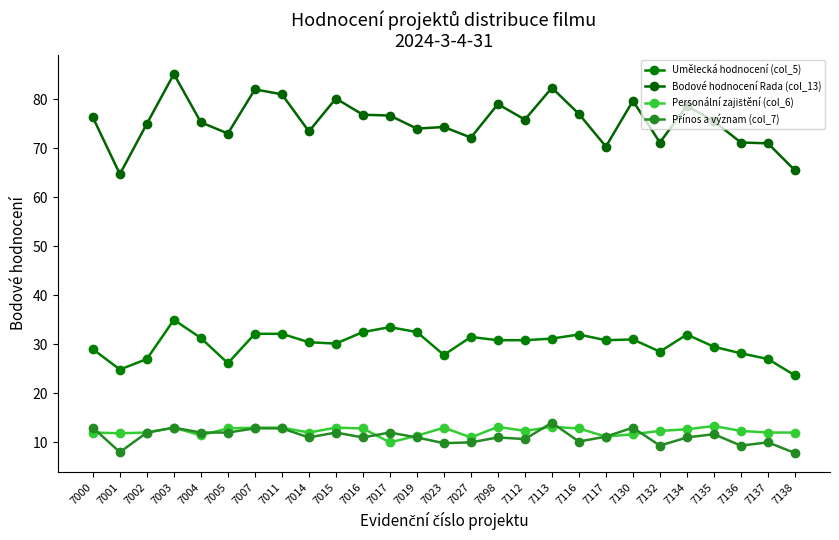

At which category does Umělecká hodnocení (col_5) reach its first local valley?

7001